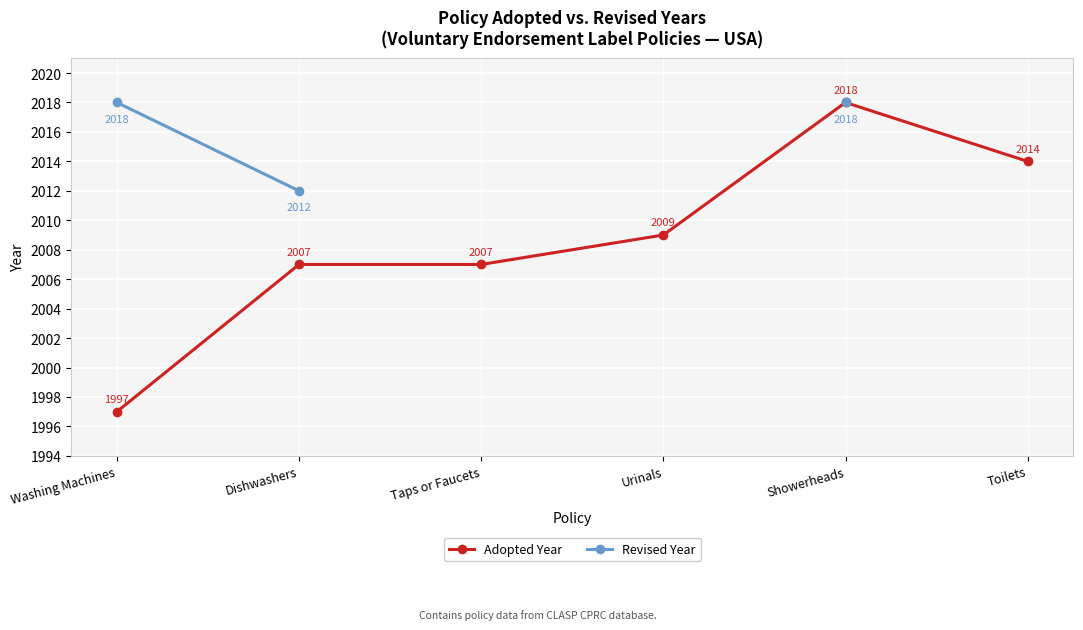

Which series has the largest range (max minus min)?

Adopted Year